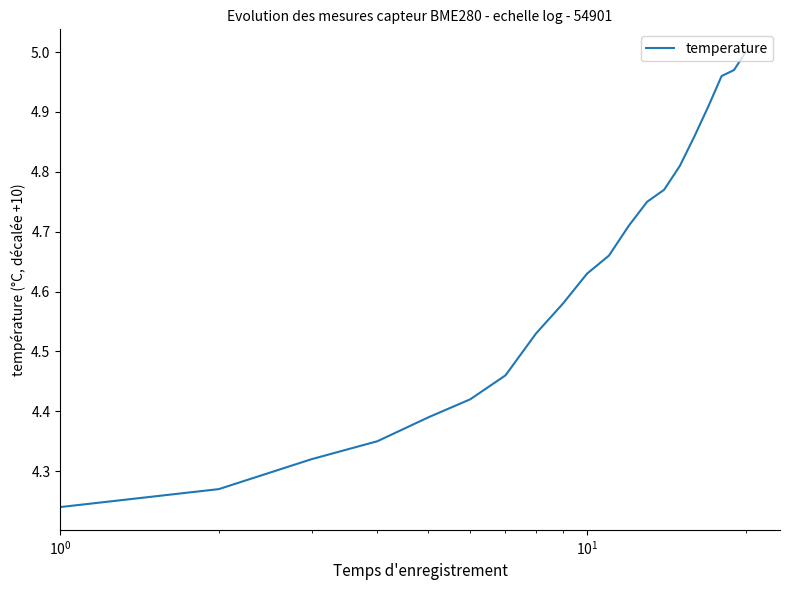

What is the difference between the maximum and minimum values?

0.8